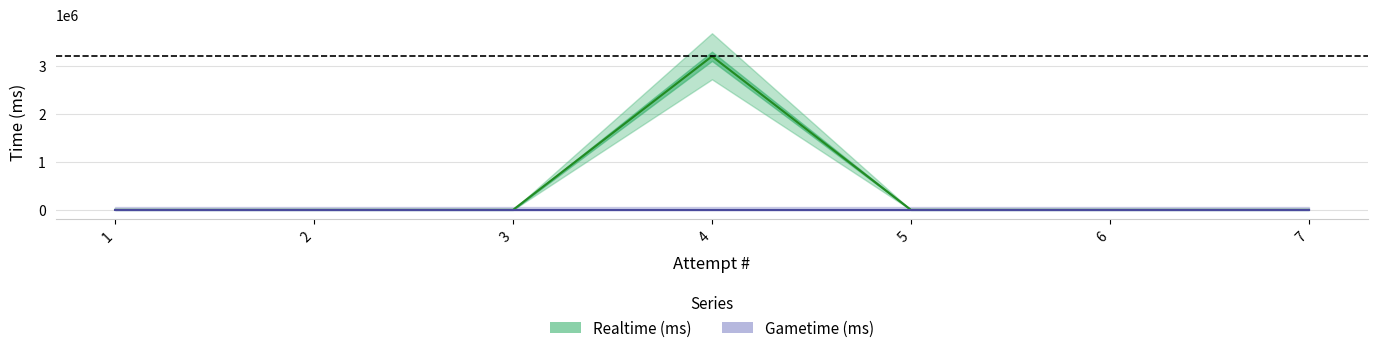

Is the value of Gametime (ms) at 5 greater than the value of Realtime (ms) at 7?

No